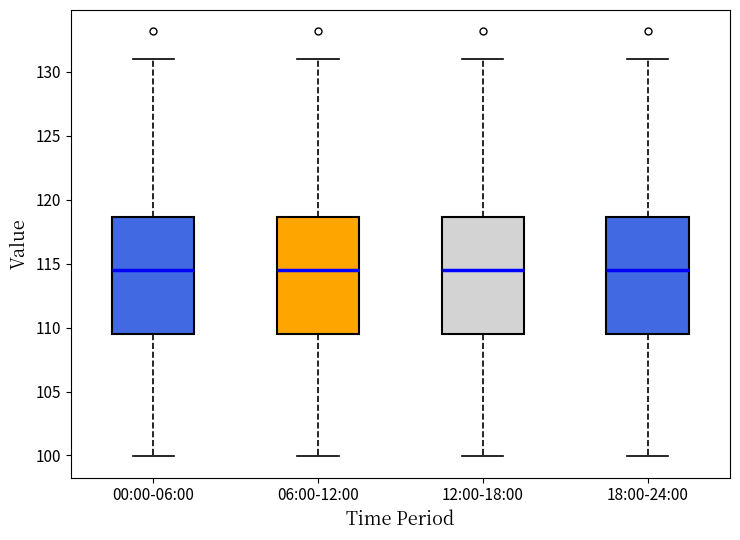

Where does the upper whisker of the box for 06:00-12:00 end on the y-axis? The values are not printed on the chart, so give them approximately, as read against the axis.

131.0